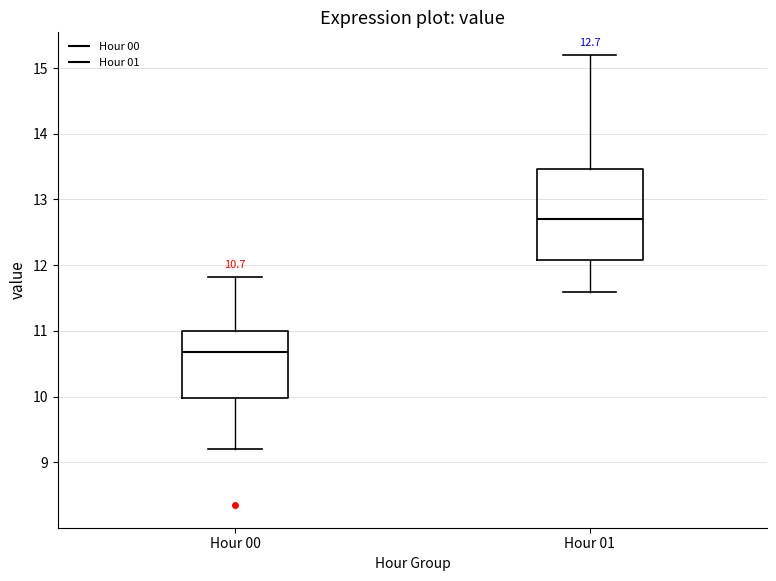

Which box is the tallest, from its lower edge to its upper edge?

Hour 01